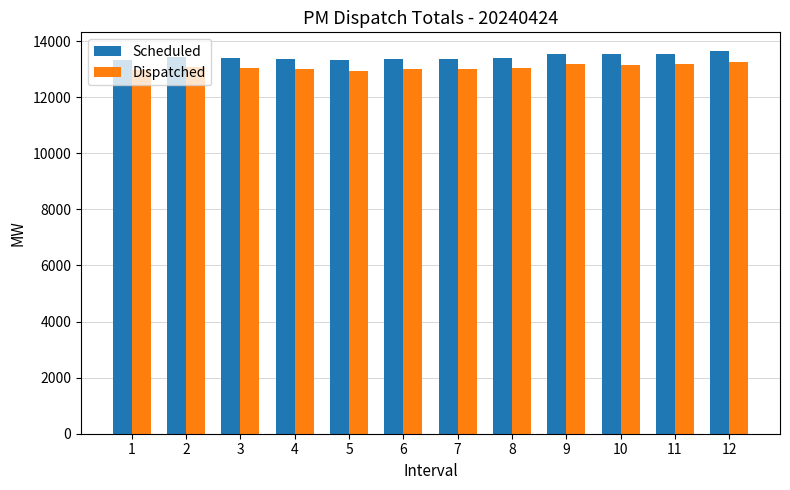

What is the minimum value shown in the chart?

12948.0